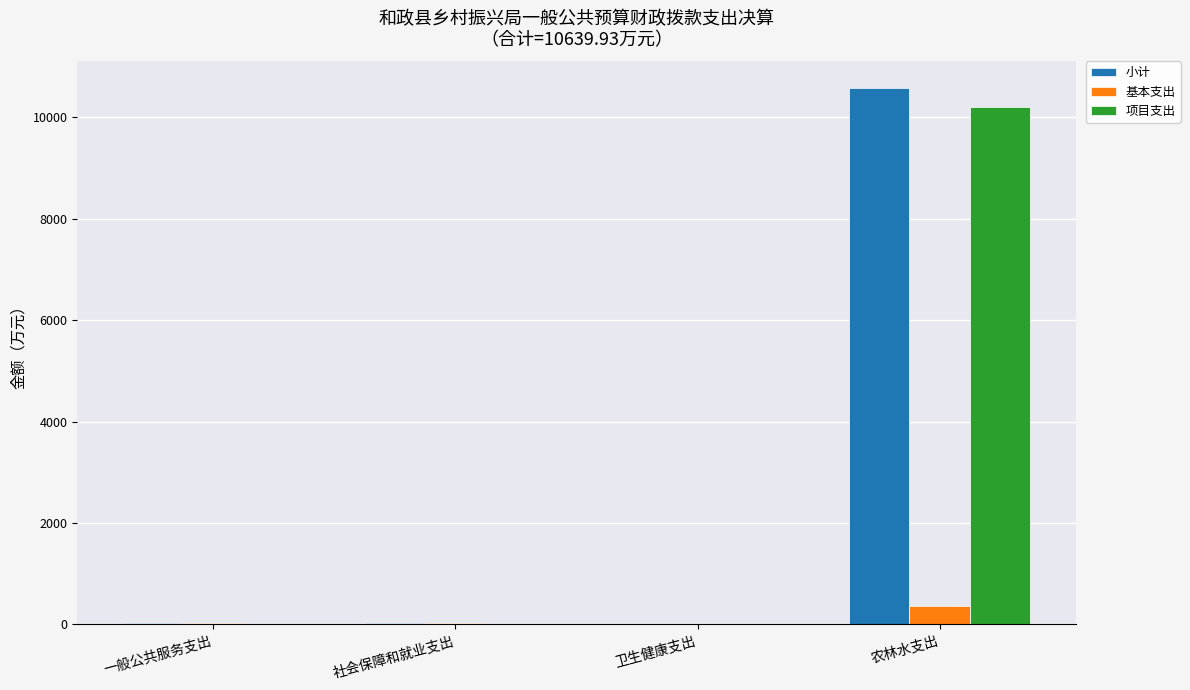

Where is 小计 nearest to the value 5292?

社会保障和就业支出